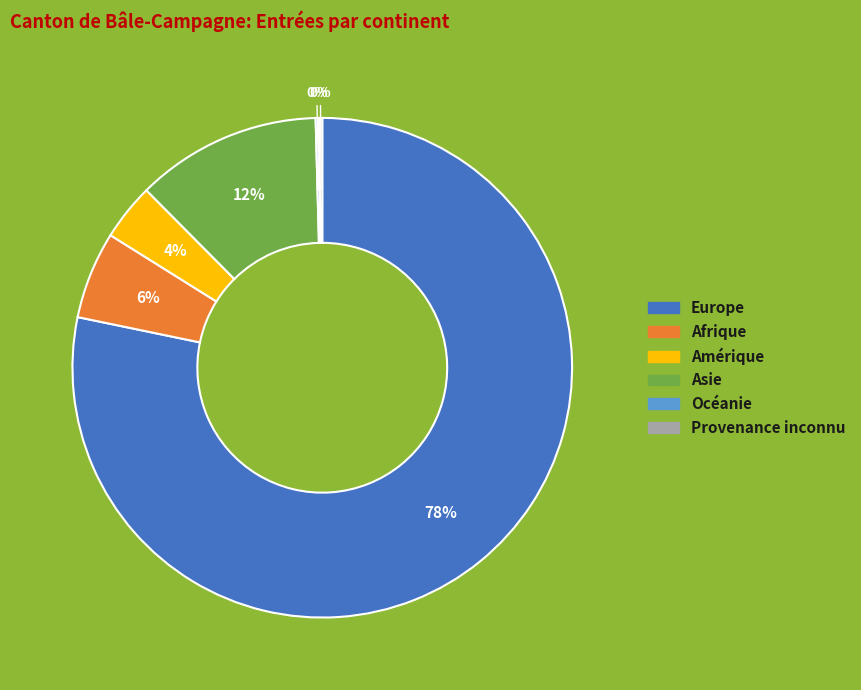

Does Europe represent more than half of the total?

Yes